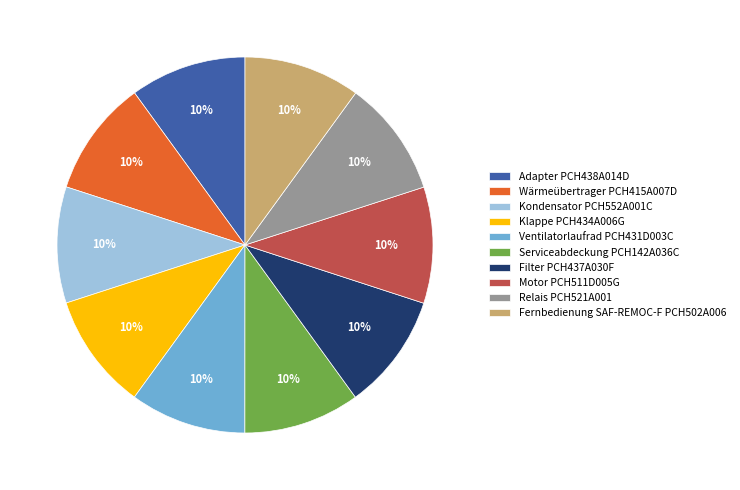

Combined, do Filter PCH437A030F and Klappe PCH434A006G account for over 50%?

No